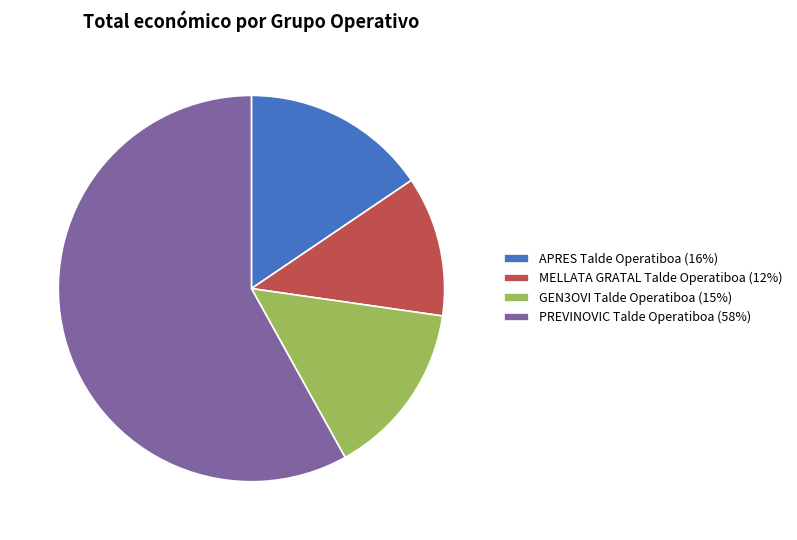

Which slice is the smallest?

MELLATA GRATAL Talde Operatiboa